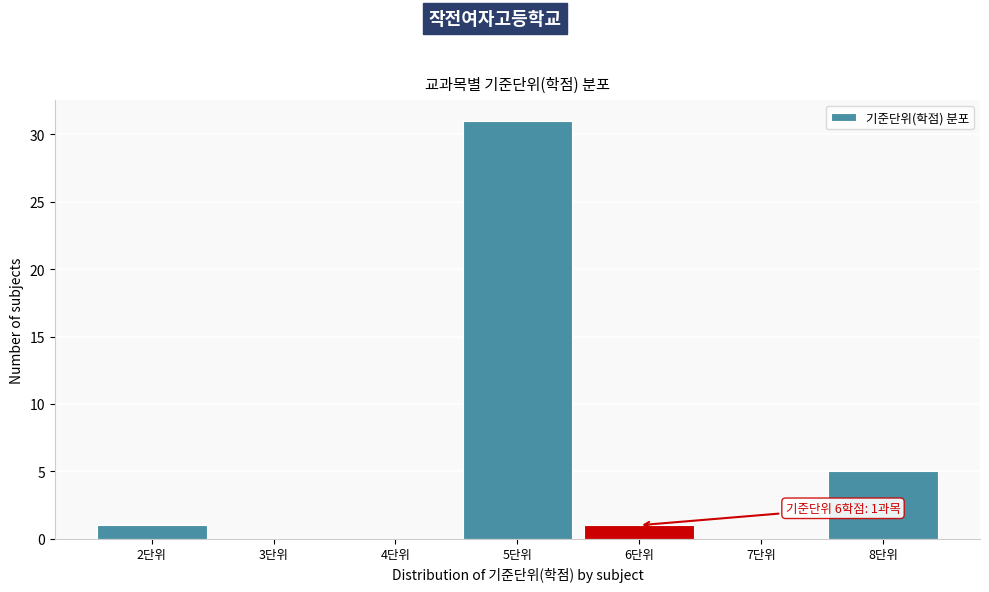

Which range on the x-axis has the tallest bar?

4.5 to 5.5